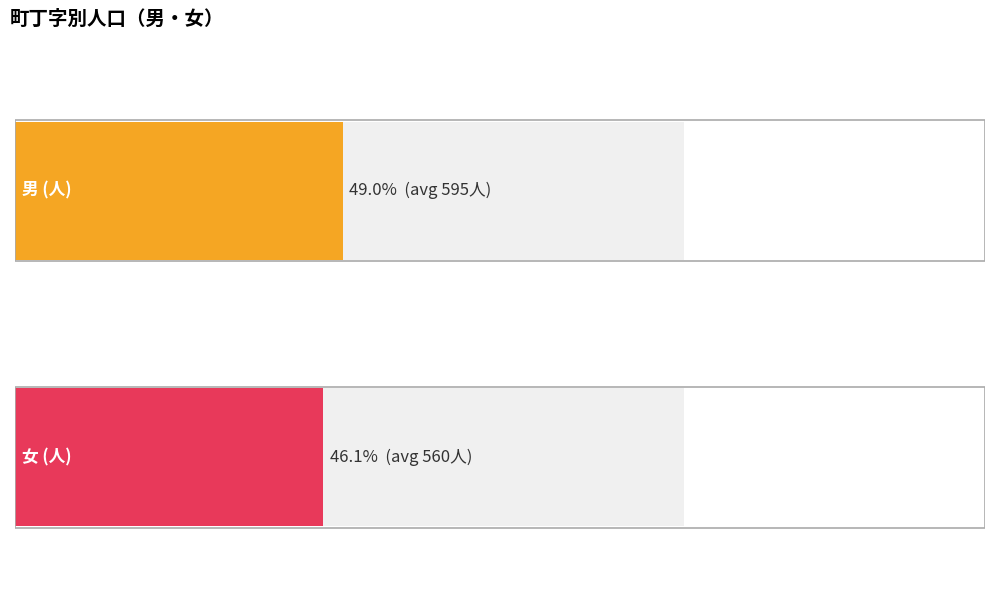

What value does the 男 (人) series have at 松枝二丁目, to the nearest 50?

350